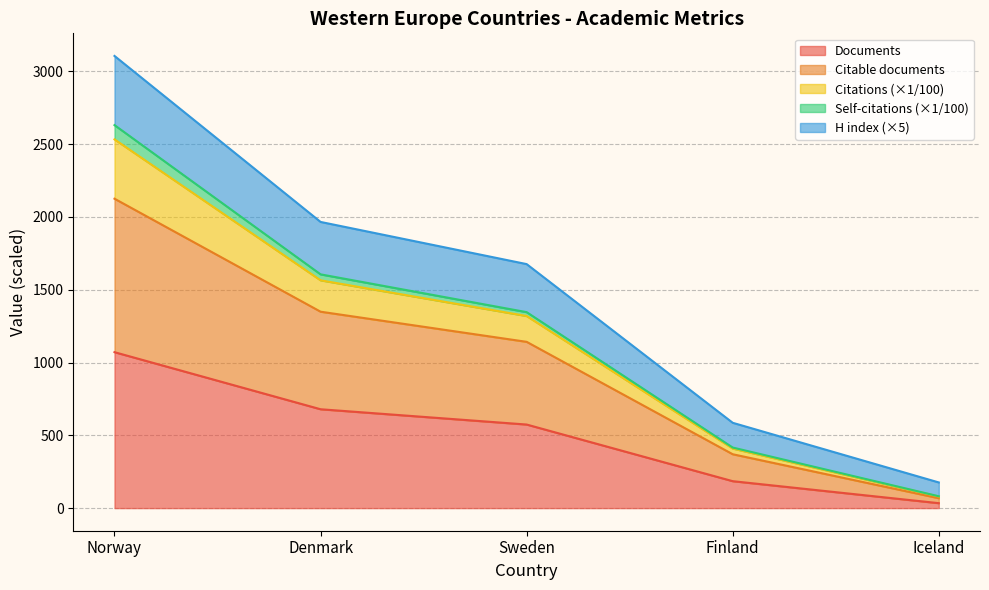

Does the chart display data point markers on the line(s)?

No